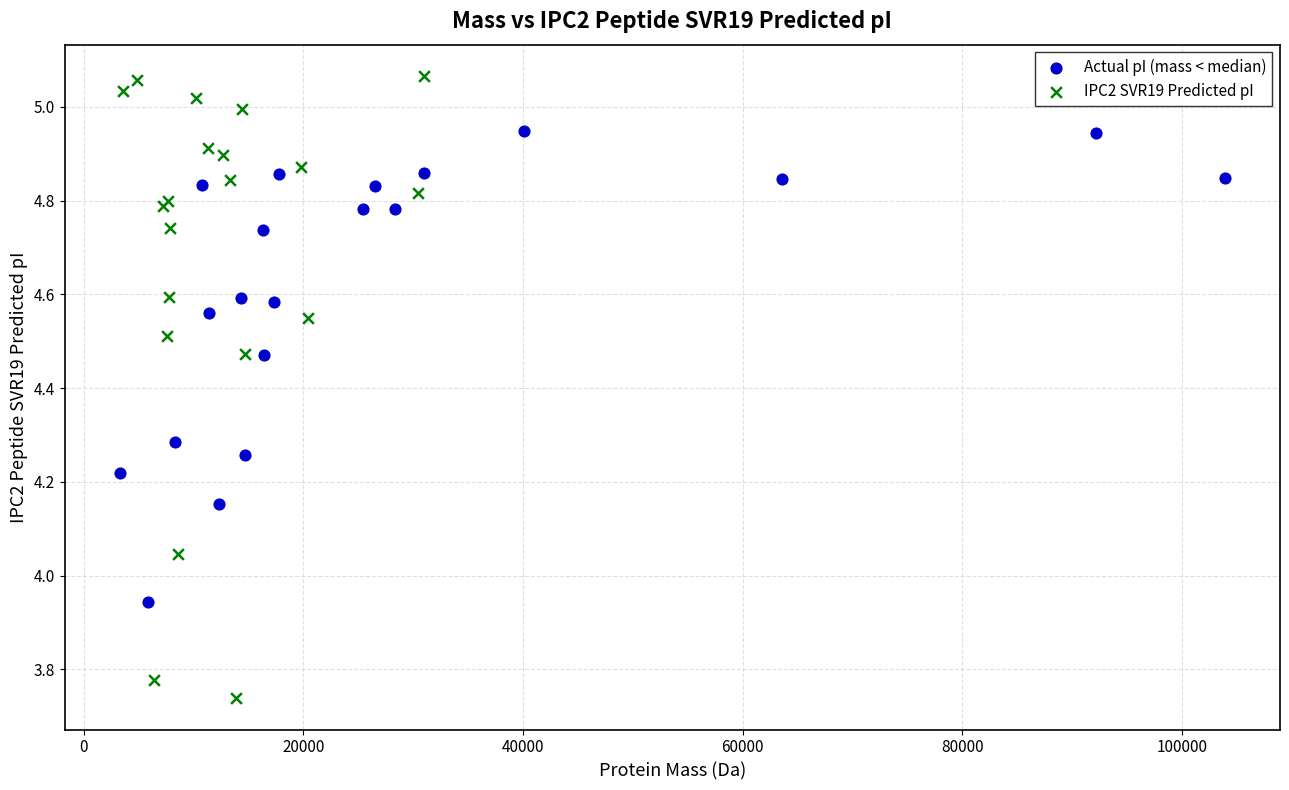

Which series reaches the maximum Y coordinate?

IPC2 SVR19 Predicted pI